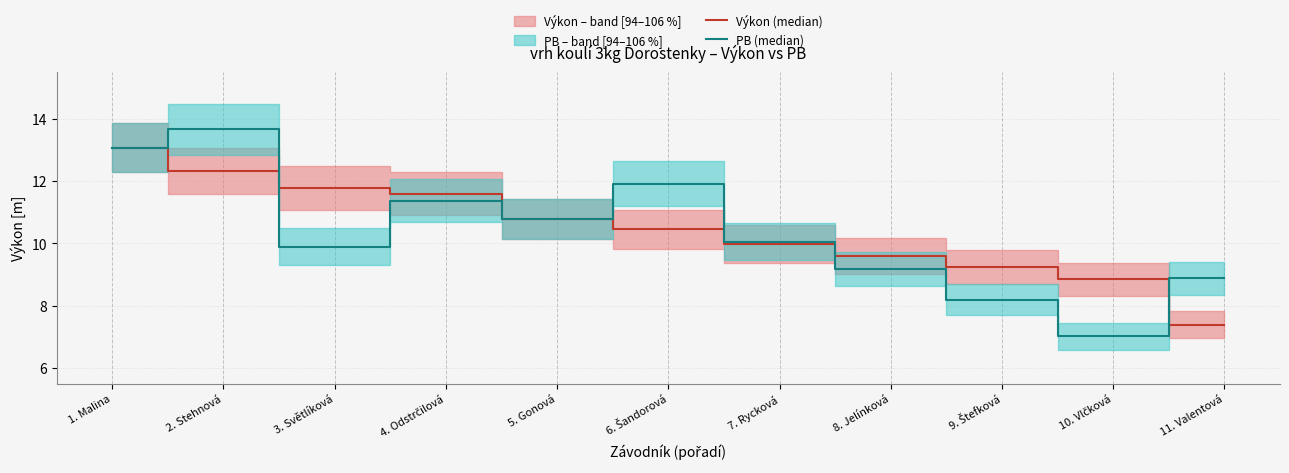

Which series has the largest total across all categories?

Výkon (median)